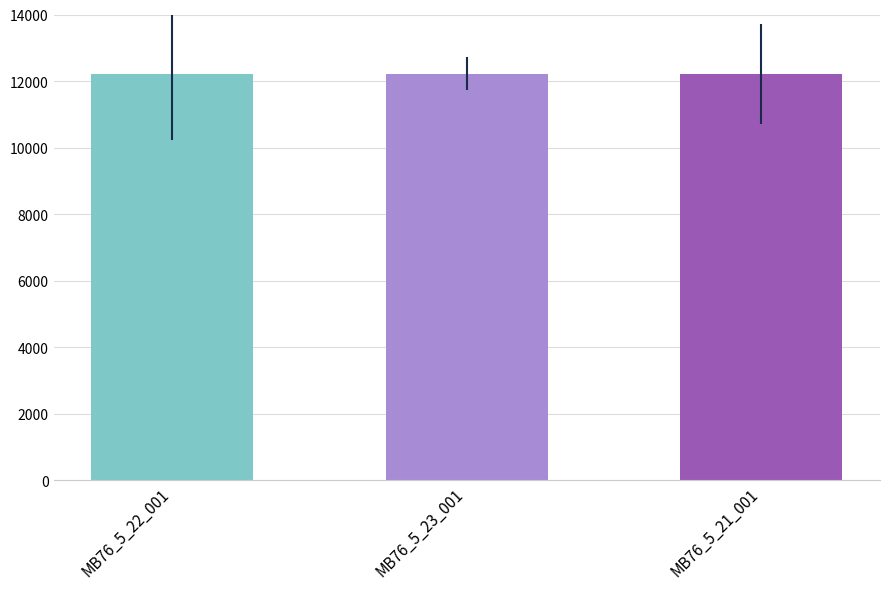

Count the number of categories in the chart.

3